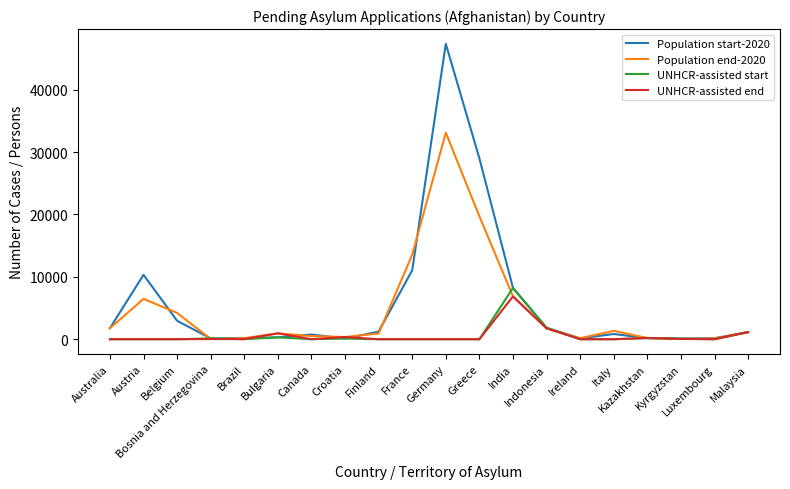

Which series has the widest spread of values?

Population start-2020